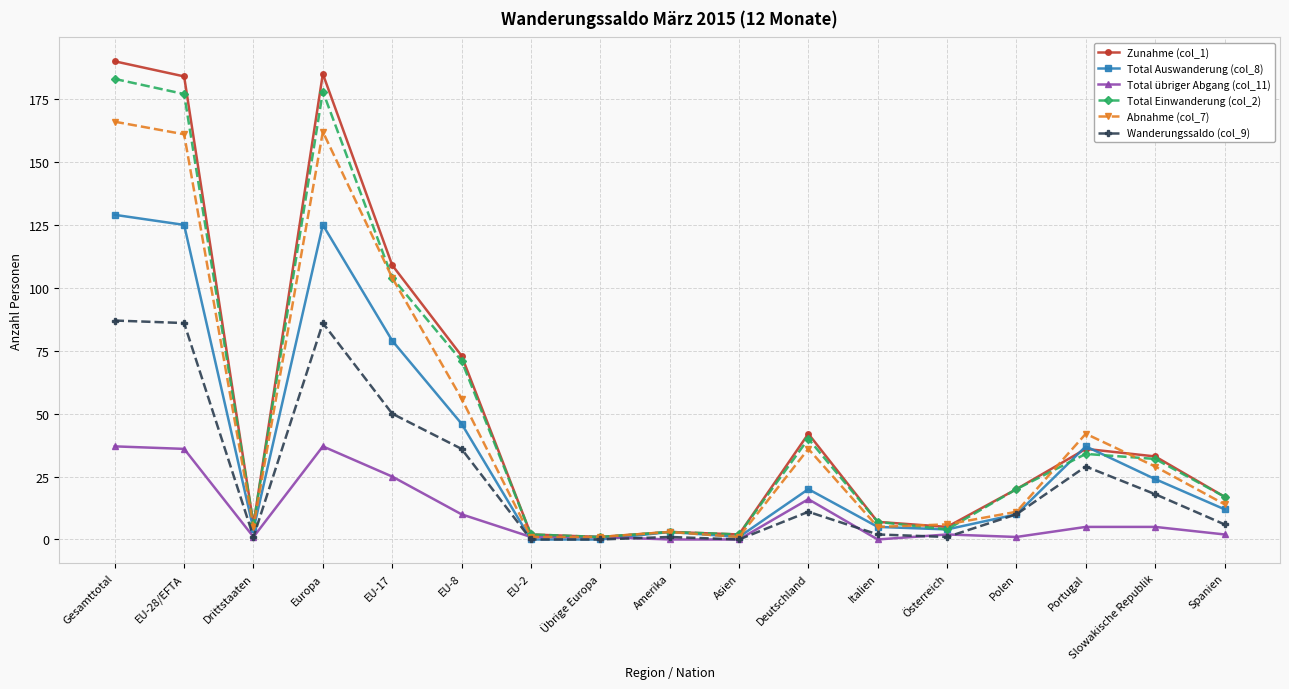

What position from the left is Spanien?

17